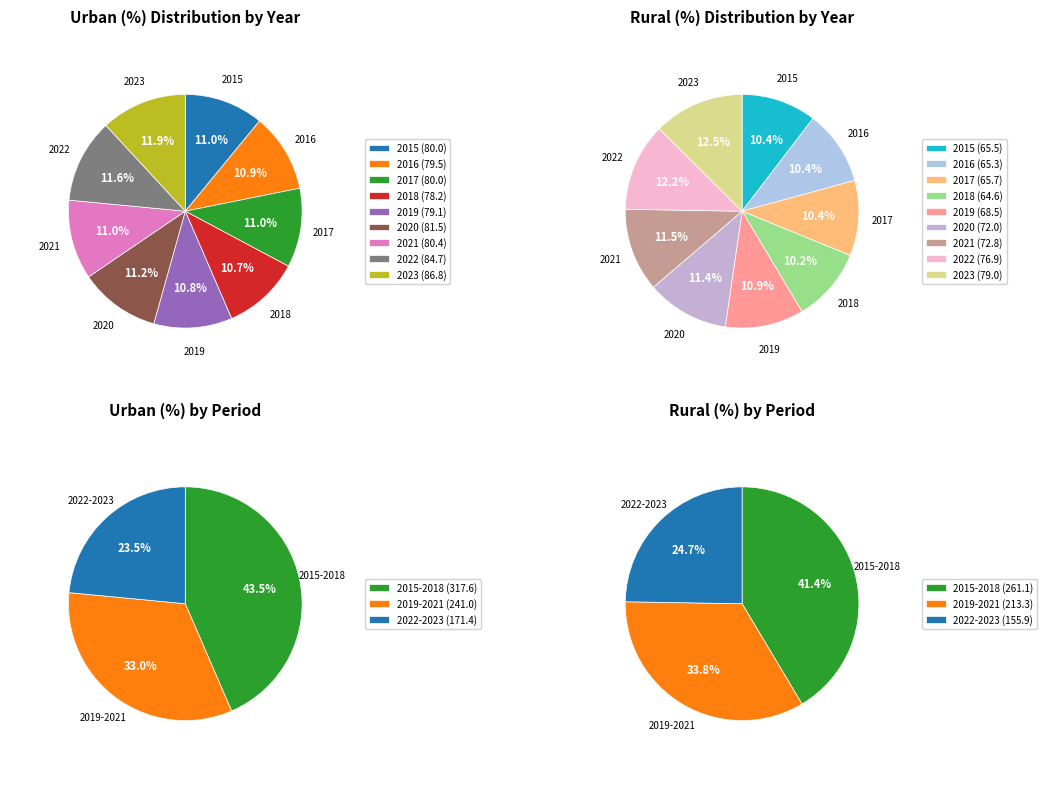

Between 2018 and 2023, which series saw the biggest shift?

Rural (%)